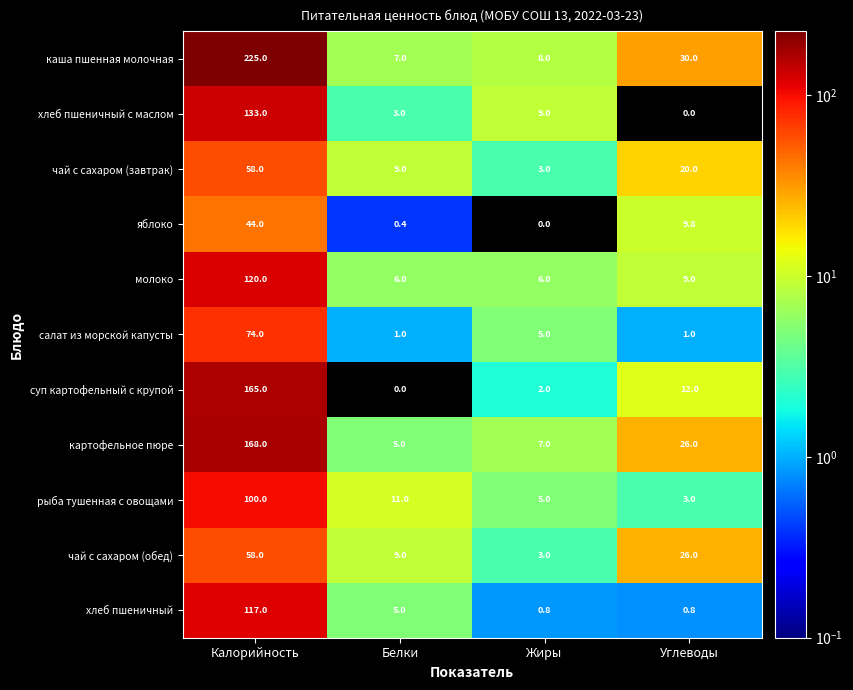

What is the difference between the maximum and second lowest values in the картофельное пюре series?

161.0